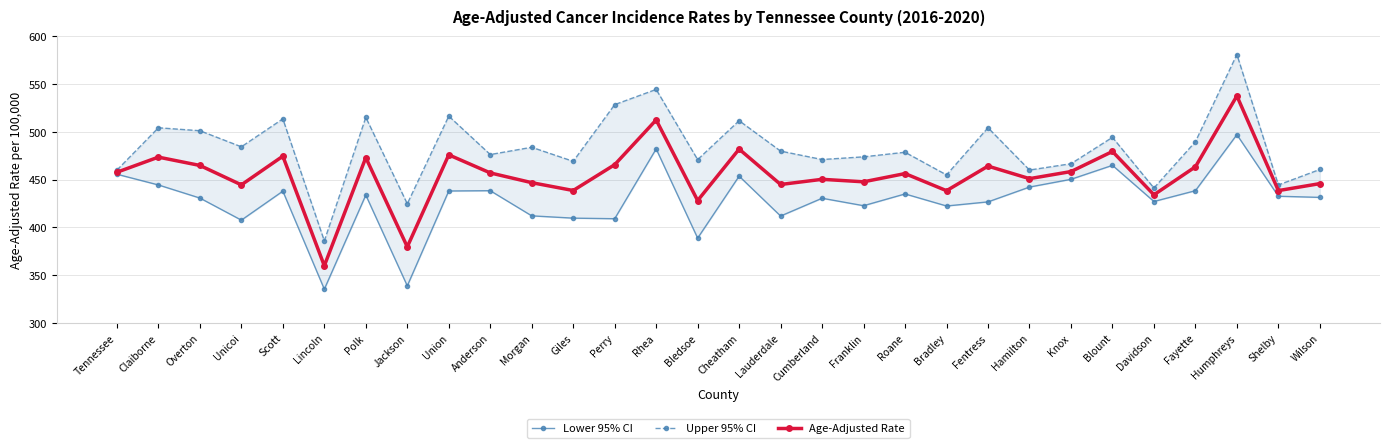

What is the label of the 3rd point from the left?

Overton